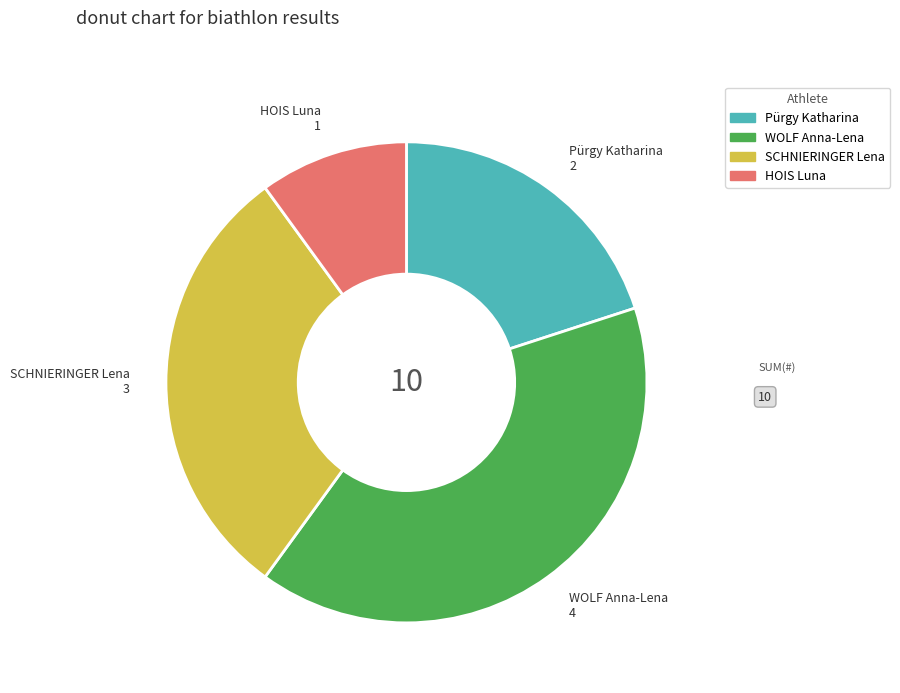

Approximately how many times larger is the value at WOLF Anna-Lena compared to SCHNIERINGER Lena?

1.3